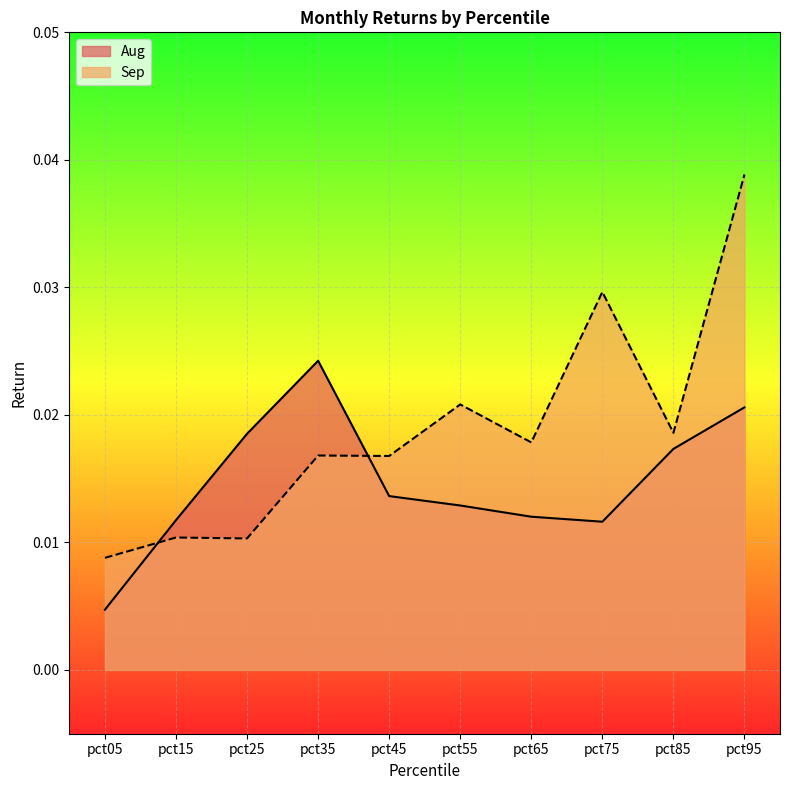

Which has a higher value, pct95 or pct15?

pct95